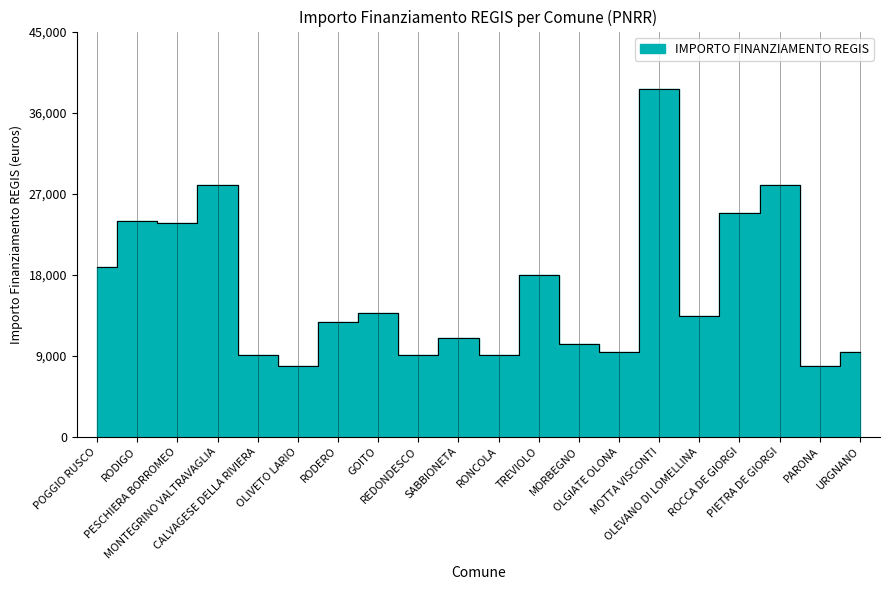

Where is the data nearest to the value 23228?

PESCHIERA BORROMEO